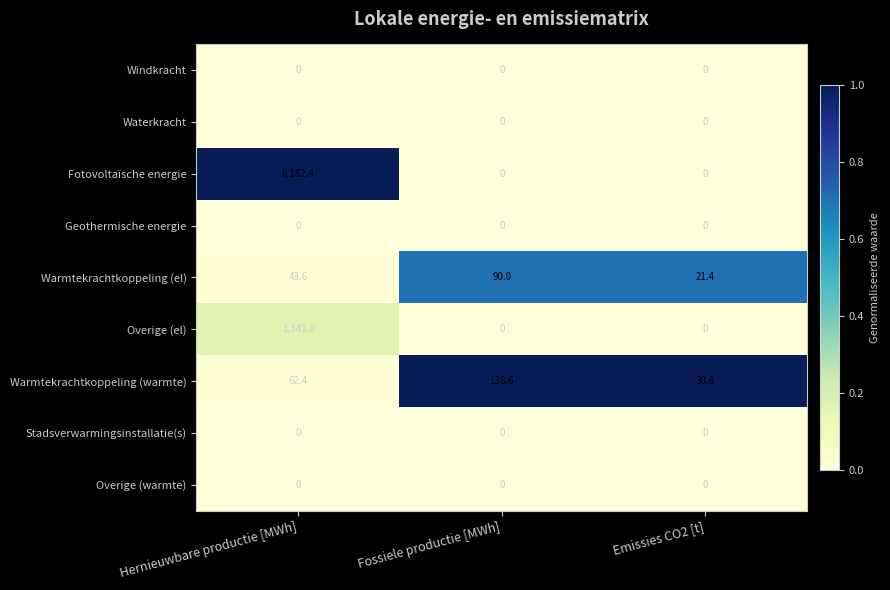

True or false: Overige (warmte) has a value of 0.0 at Hernieuwbare productie [MWh].

True